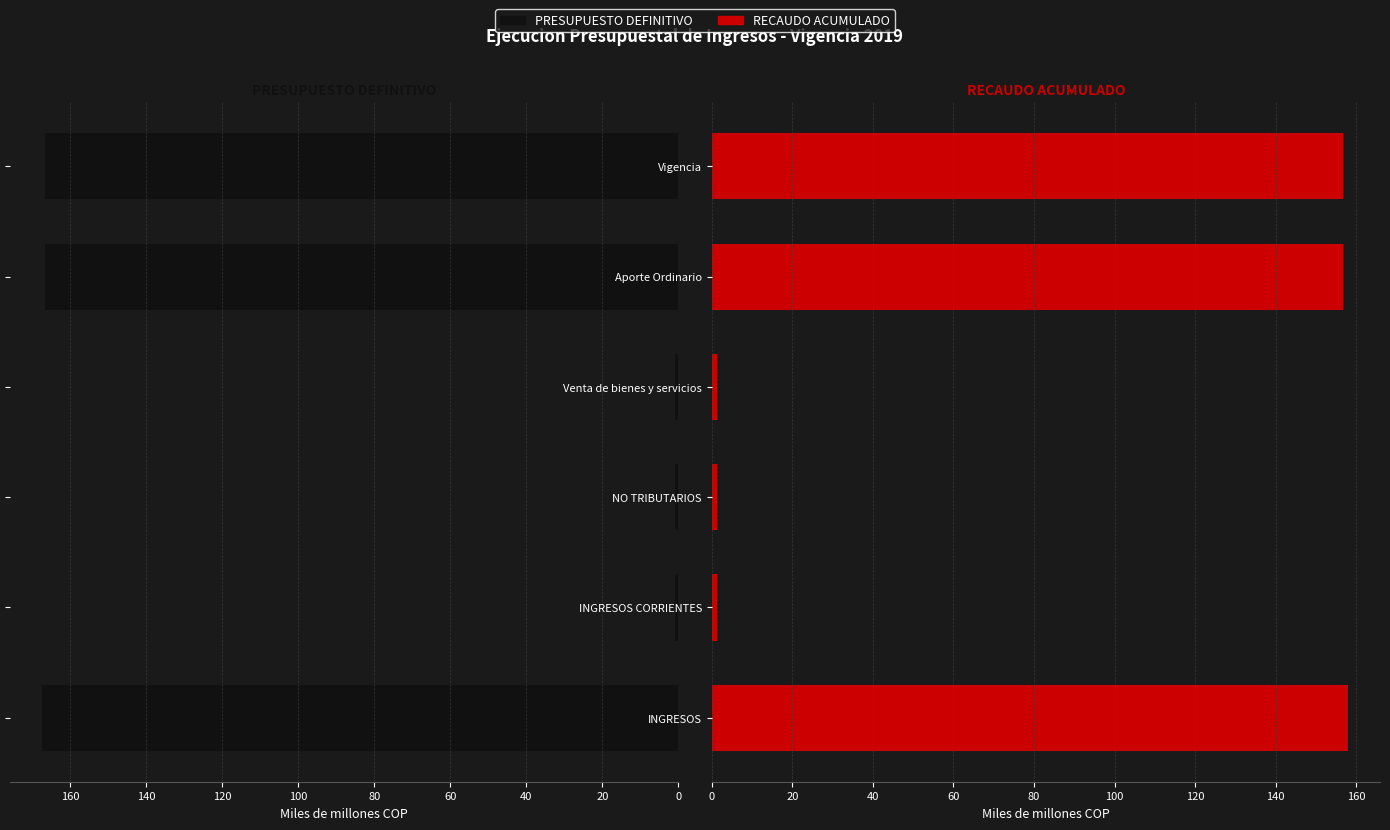

What is the sum of all RECAUDO ACUMULADO values?

475.2